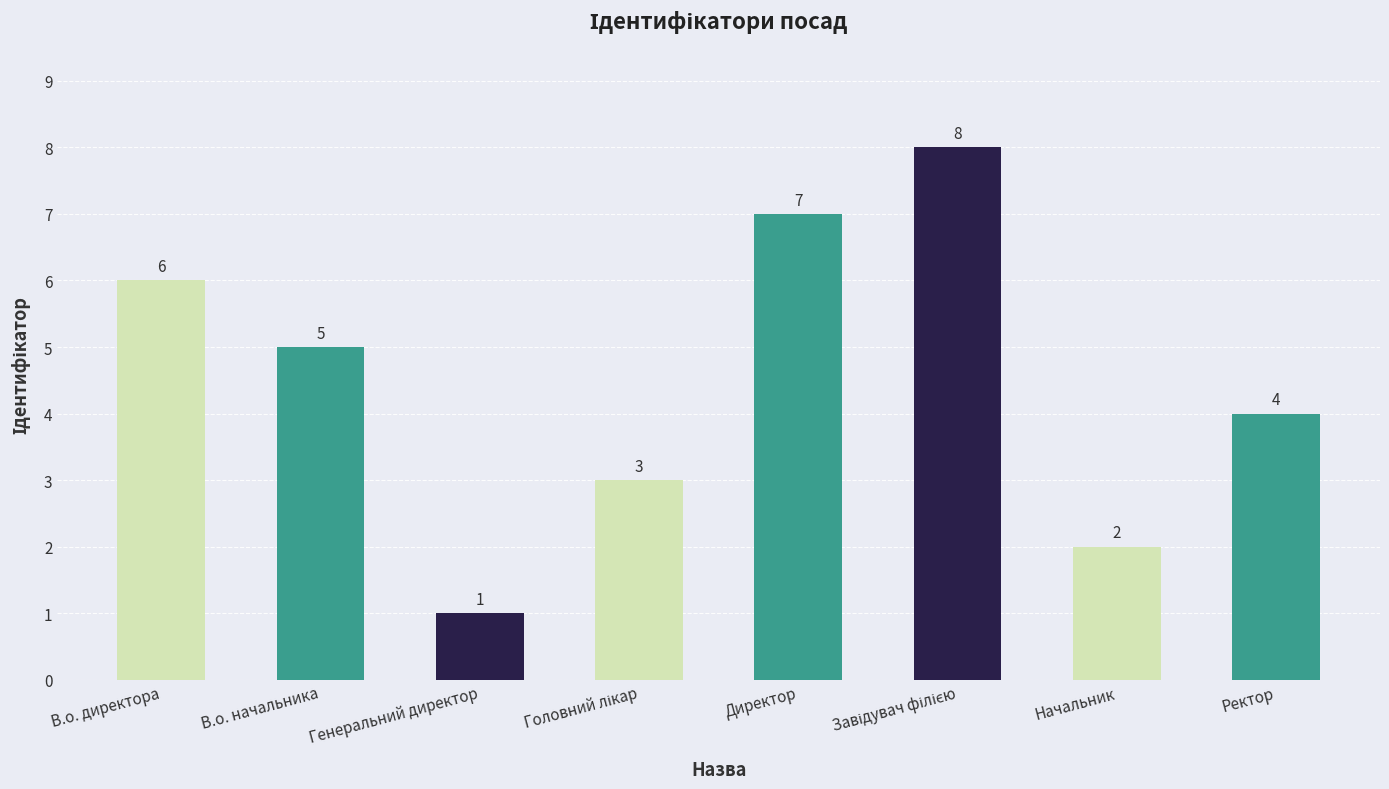

At which category does the chart reach its minimum across all series?

Генеральний директор